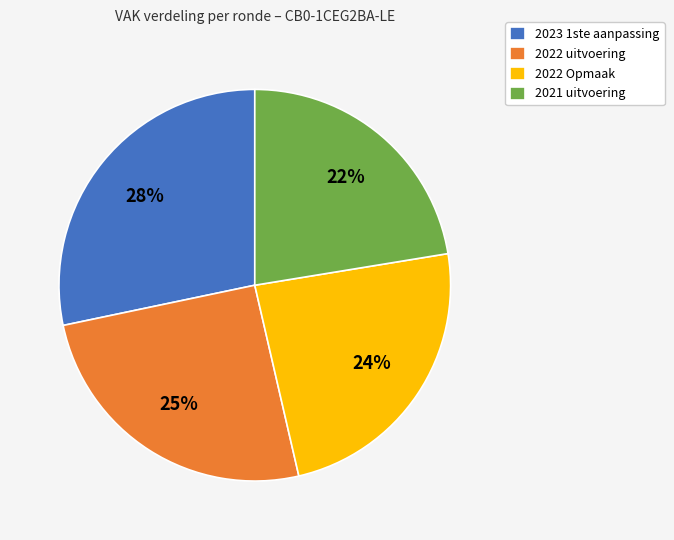

Is it true that 2023 1ste aanpassing is 14% of the pie?

False